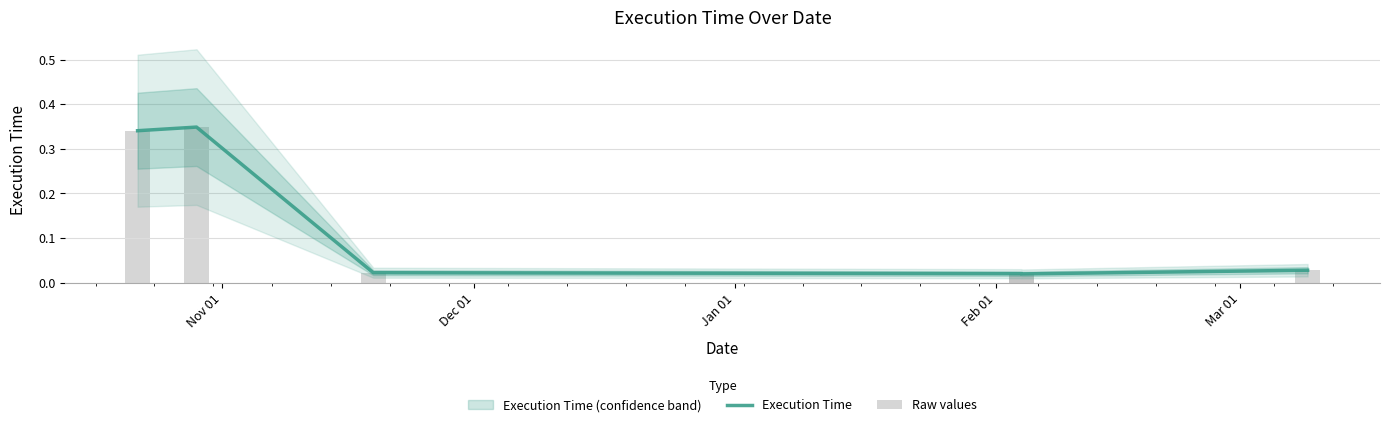

Reading right to left, list all the values displayed in this chart.

Execution Time: 0.0	0.0	0.0	0.0	0.3	0.3
Raw values: 0.0	0.0	0.0	0.0	0.3	0.3